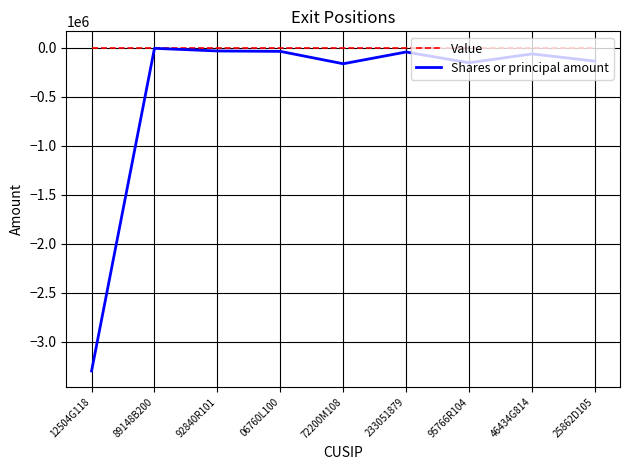

At 12504G118, list the series in order from largest to smallest.

Value, Shares or principal amount